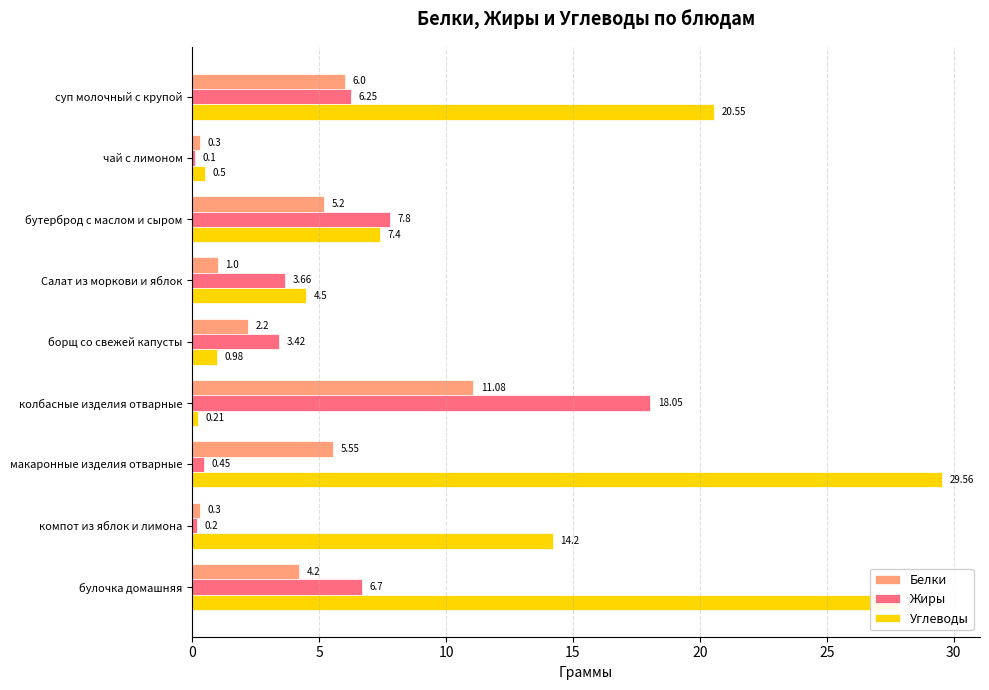

What is the sum of the Углеводы values at колбасные изделия отварные and макаронные изделия отварные?

29.8